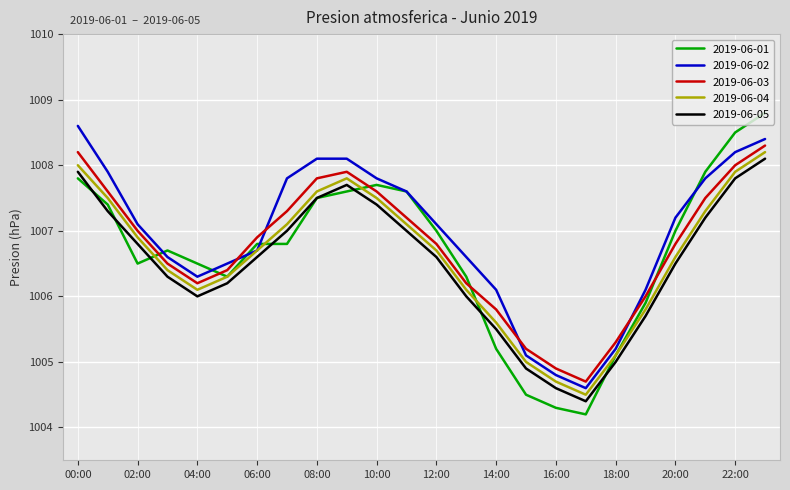

What is the greatest value displayed?

1008.8